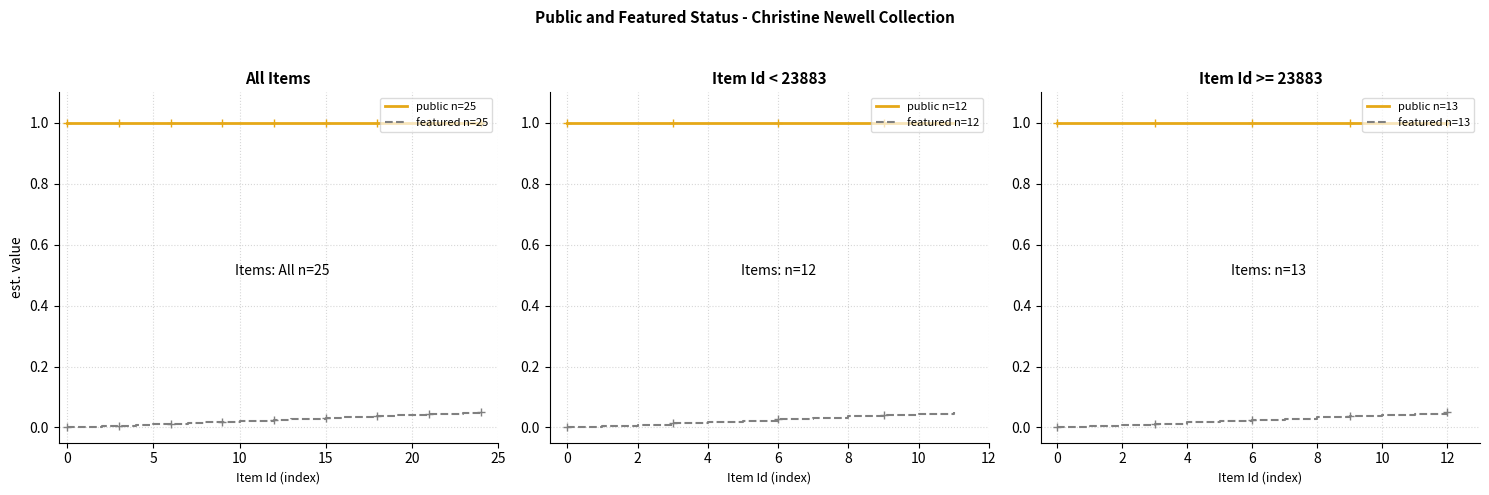

Does the chart have visible grid lines?

Yes